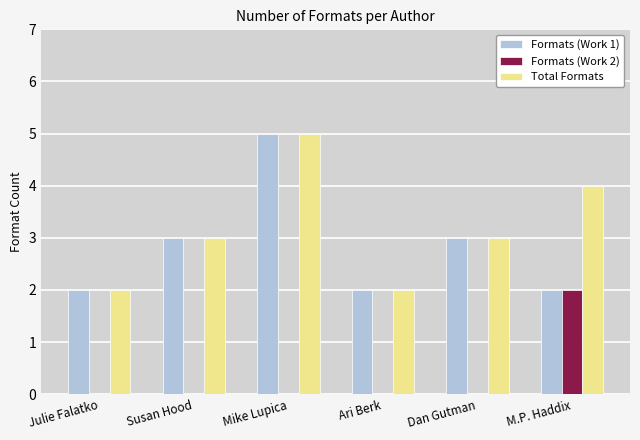

Is it true that Total Formats equals 1 at M.P. Haddix?

False